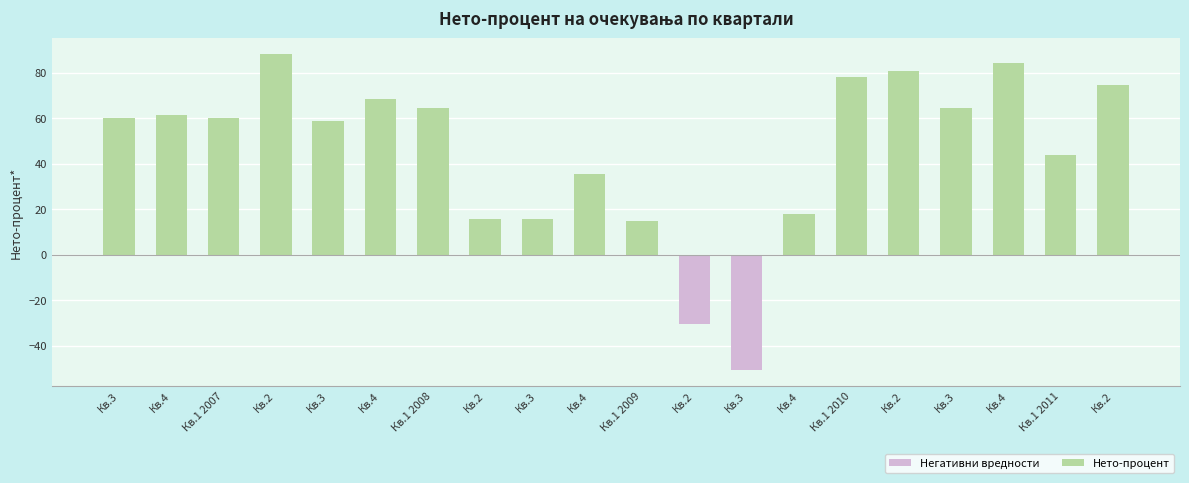

Which category has the highest value across all series?

Кв.2